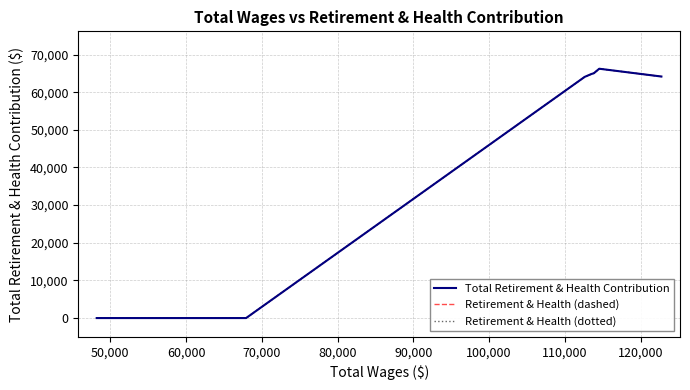

What is the sum of all Retirement & Health (dashed) values?

324320